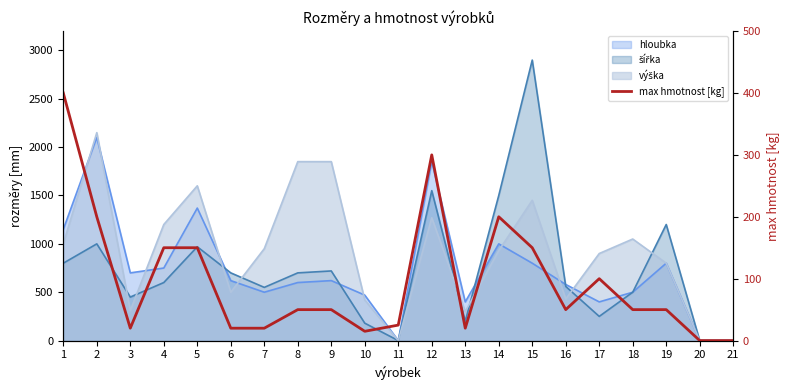

List the labels in order of value, largest first.

1, 12, 2, 14, 4, 5, 15, 17, 8, 9, 16, 18, 19, 11, 3, 6, 7, 13, 10, 20, 21